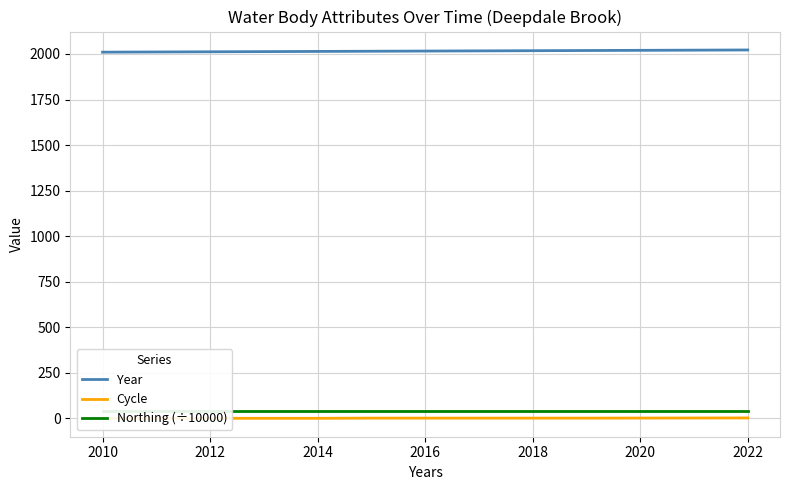

What is the difference between the highest and lowest values at 2012?

2011.0